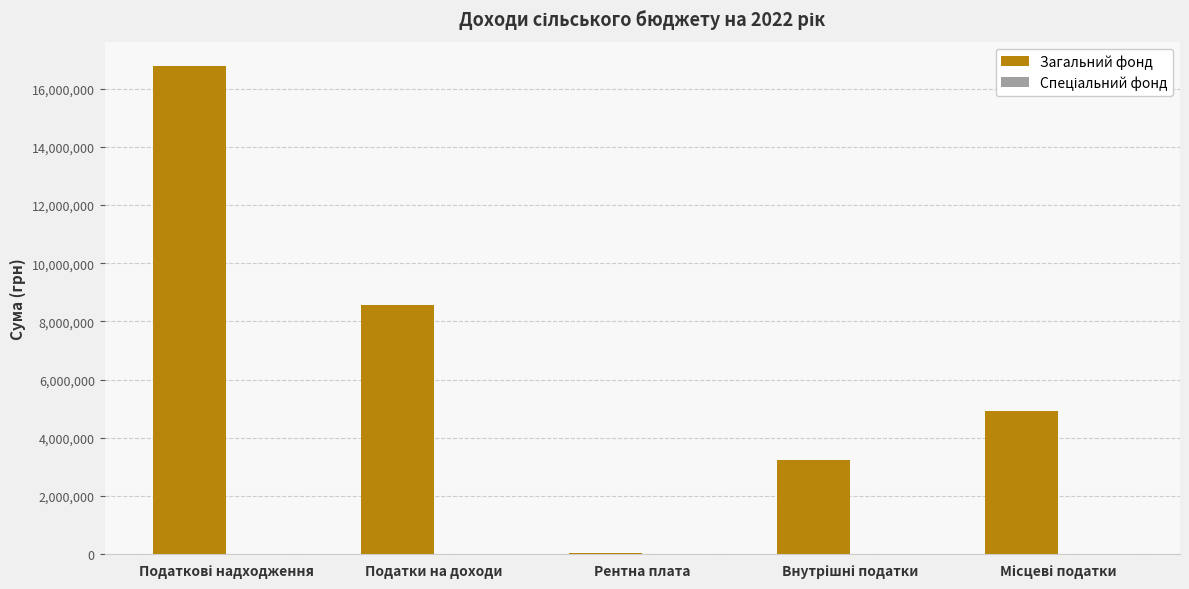

True or false: Загальний фонд has a value of 8554000 at Податки на доходи.

True